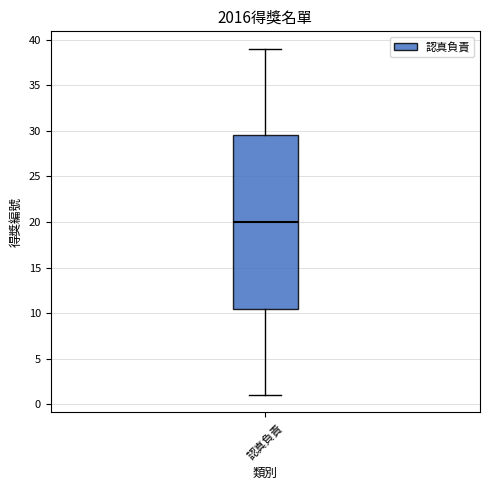

Read this box plot against the y-axis: the position of the median line, the range covered by the box, and the ends of both whiskers. The values are not printed on the chart, so give them approximately, as read against the axis.

median 20.0, box 10.5 to 29.5, whiskers 1.0 to 39.0